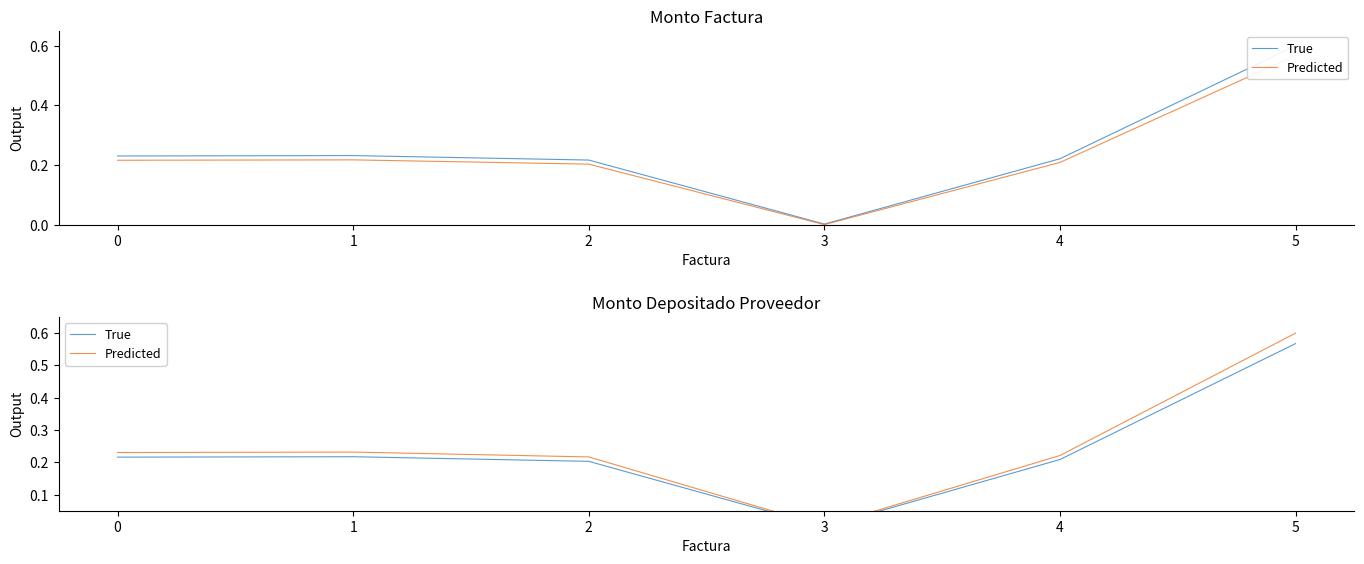

In Predicted, how many points are lower than both neighbors (excluding endpoints)?

1